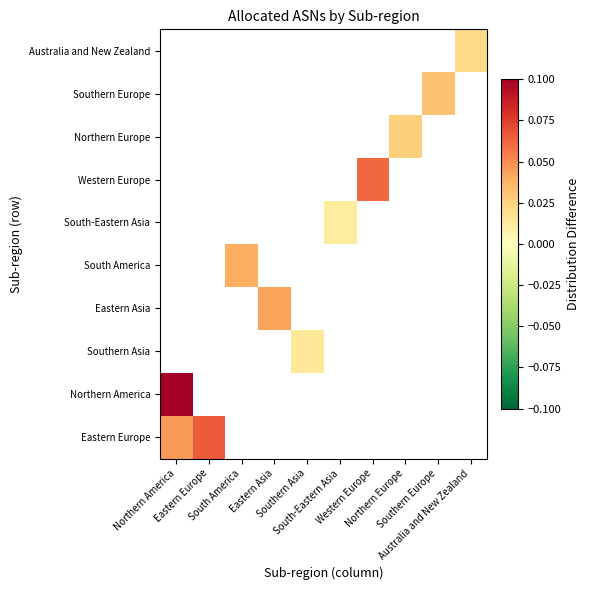

Between Southern Europe and Northern America, which is larger?

Northern America